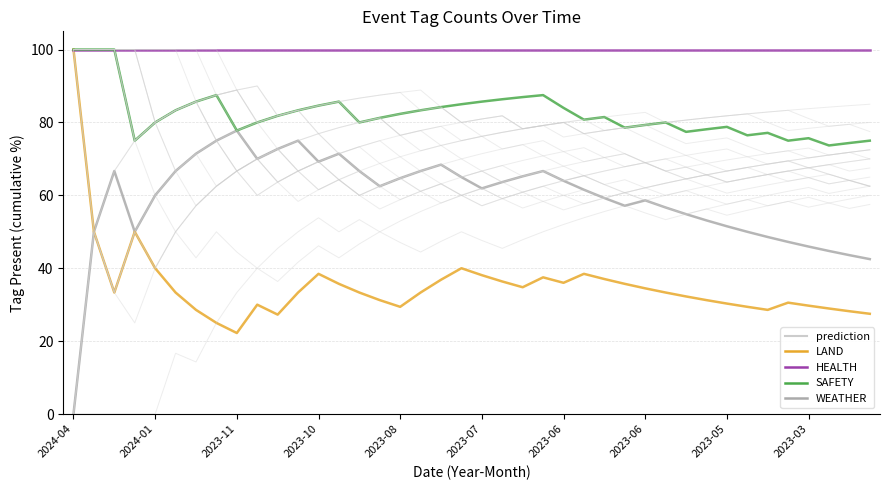

Does the chart display data point markers on the line(s)?

No